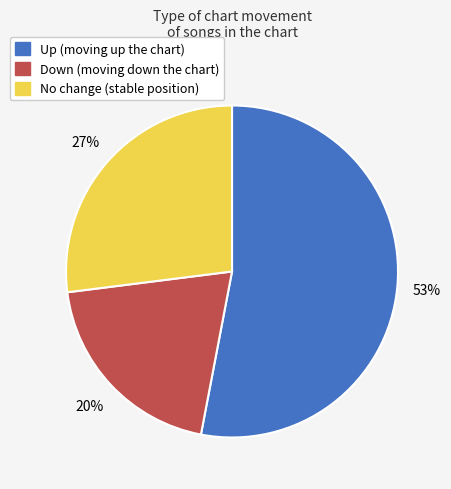

To the nearest percent, what is the difference between the largest and smallest slice percentages?

33%